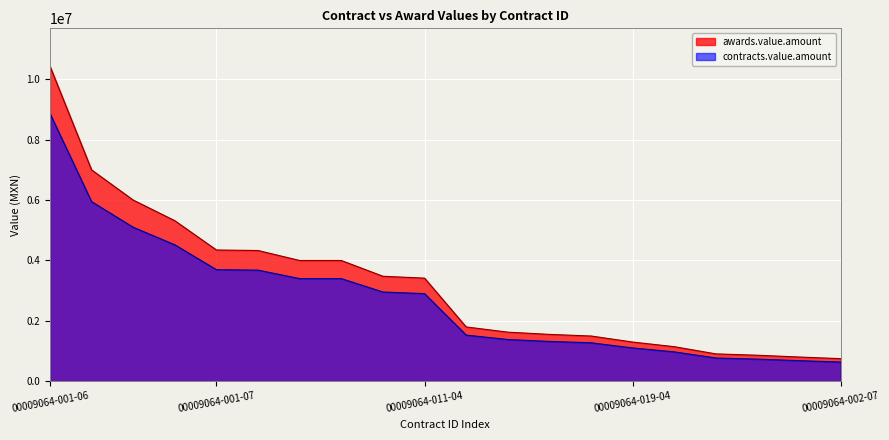

True or false: awards.value.amount and contracts.value.amount cross at least once.

False